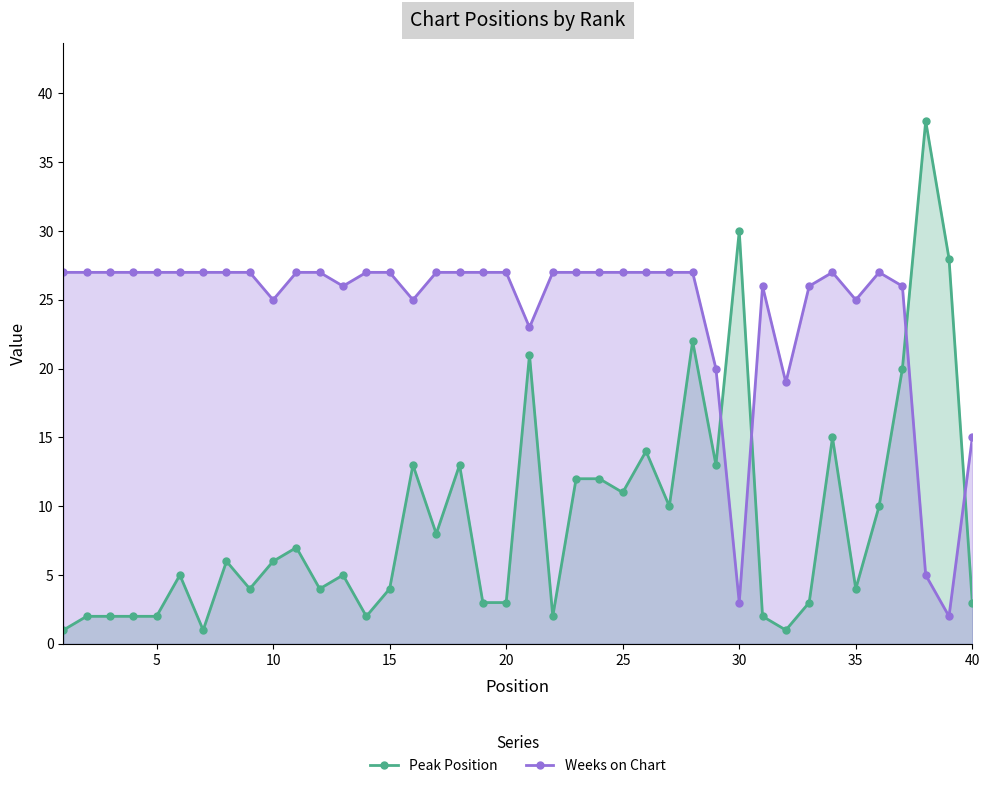

What is the maximum value for Weeks on Chart?

27